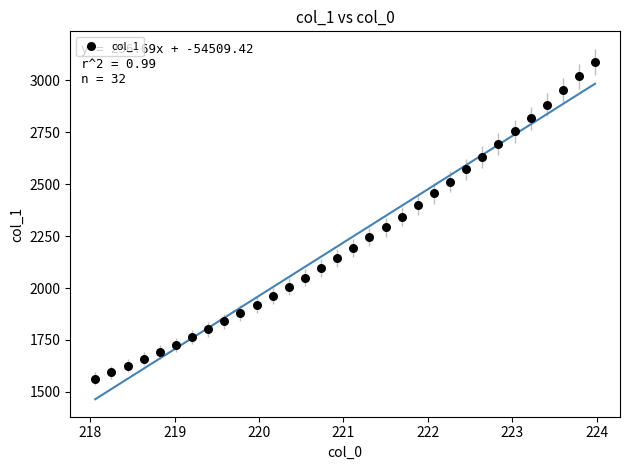

What is the range of X values (max minus min)?

5.9